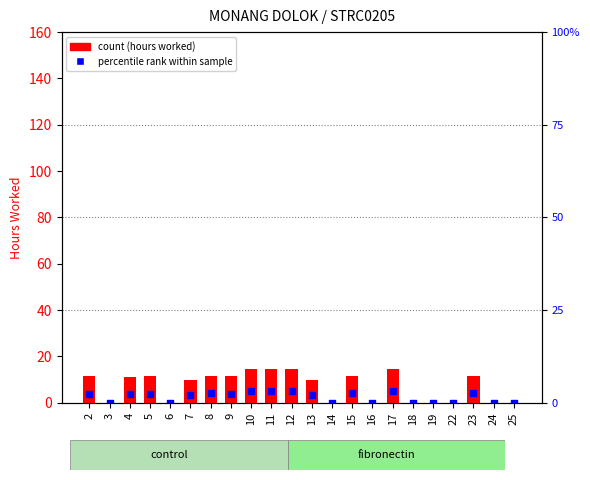

Which series has the largest total across all categories?

Low (hours worked)